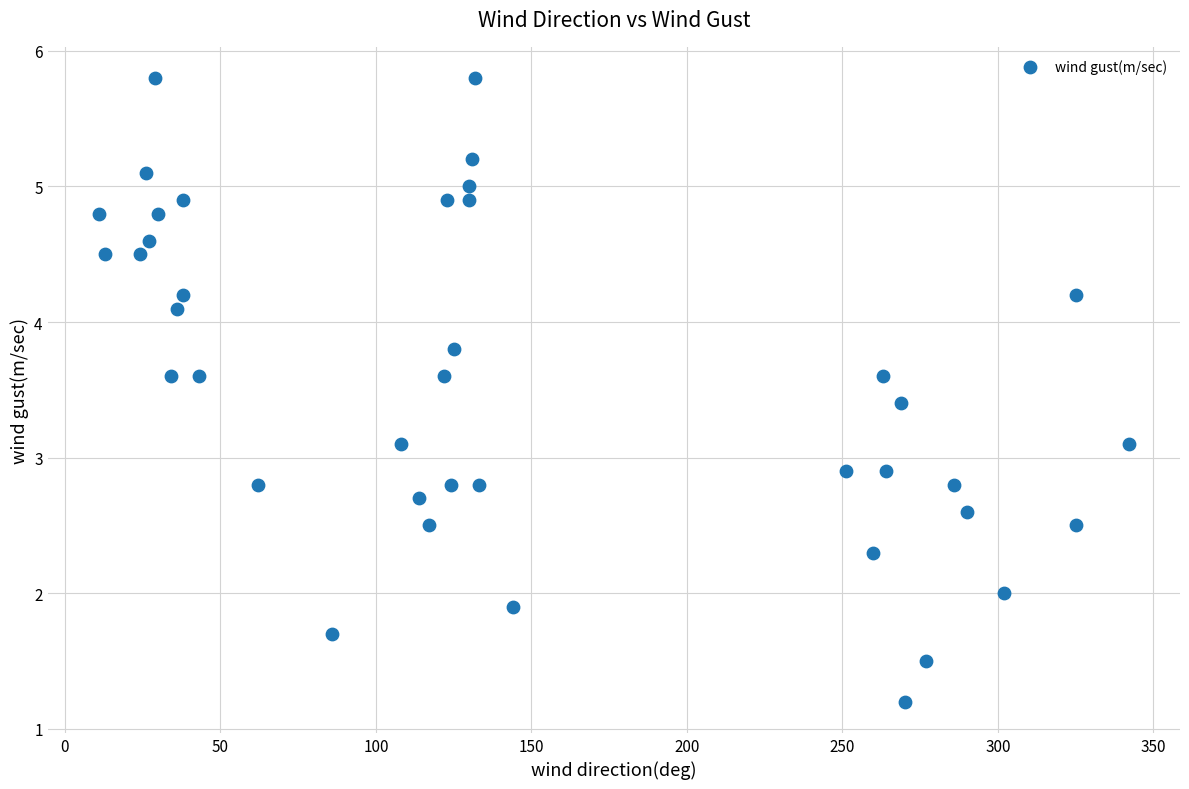

What is the range of Y values (max minus min)?

4.6